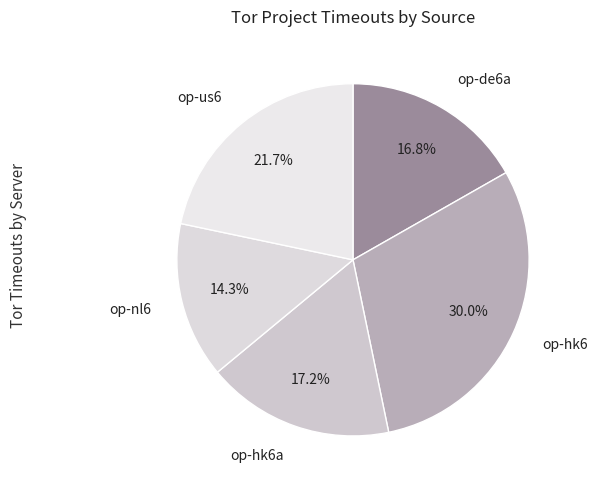

Is the sum of op-nl6 and op-us6 greater than half?

No